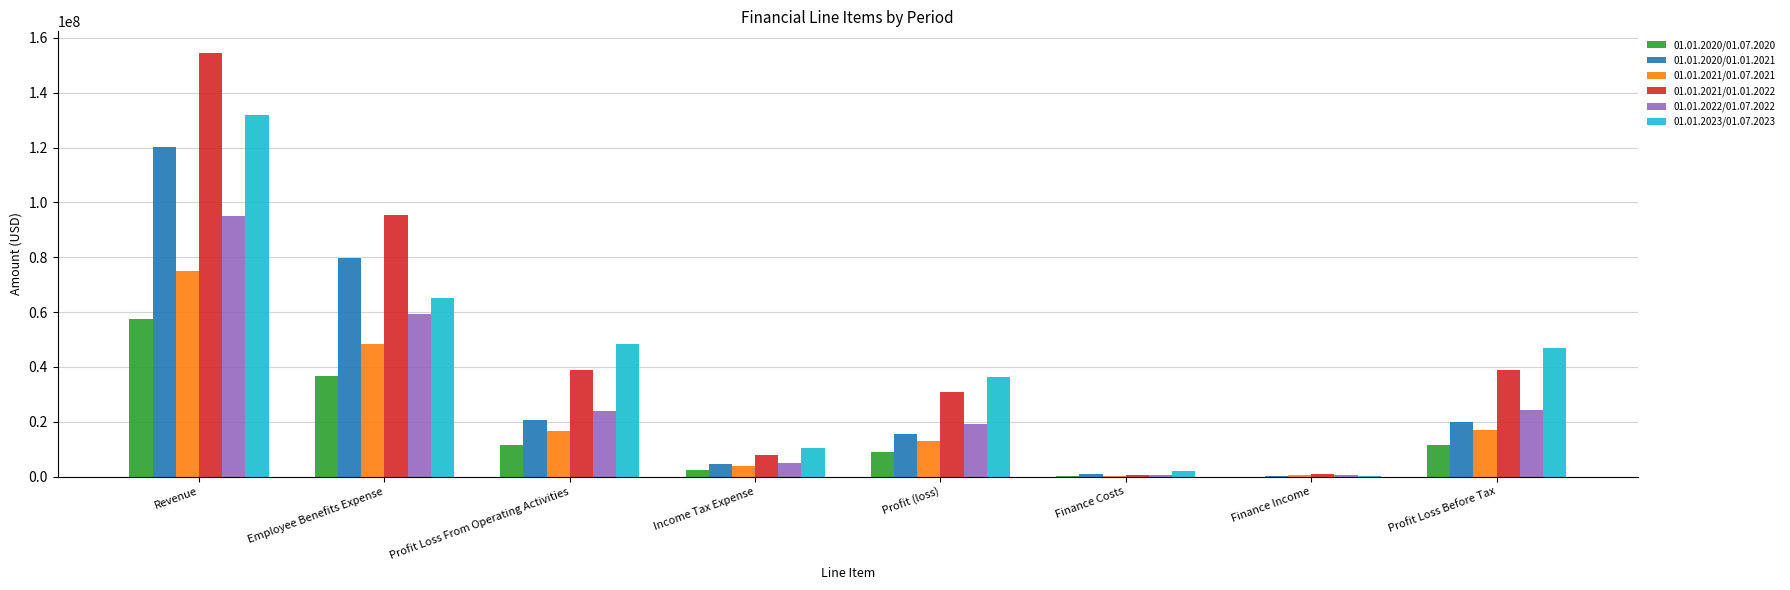

How many categories are shown in the chart?

8